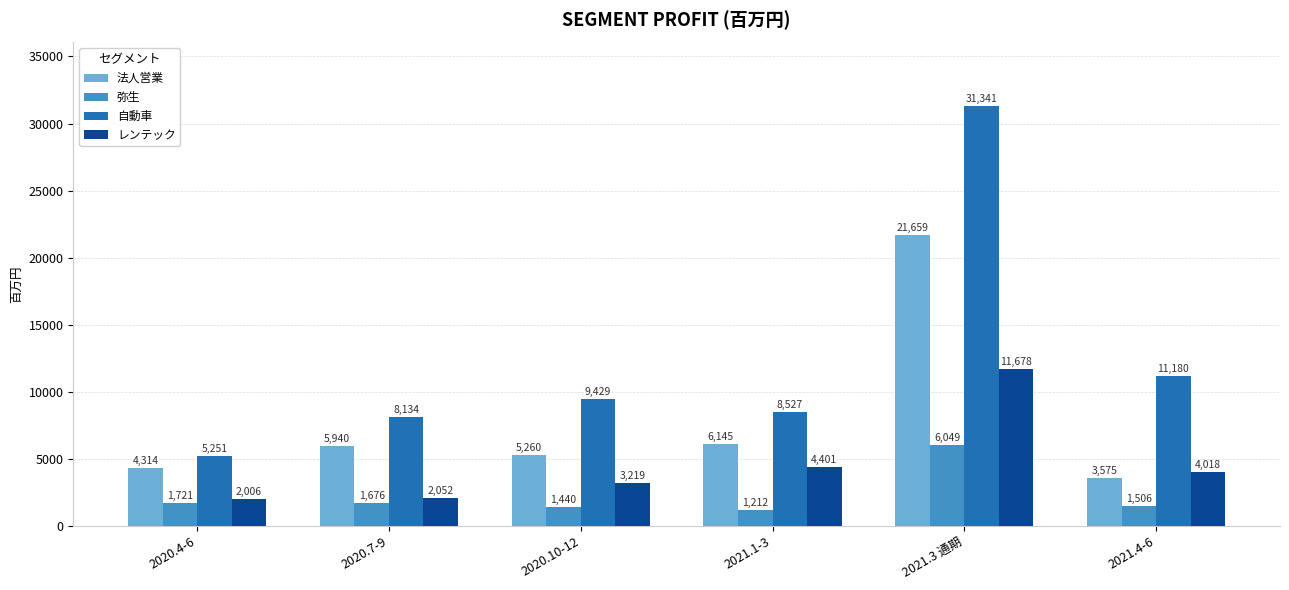

True or false: 弥生 has a value of 1676 at 2020.7-9.

True